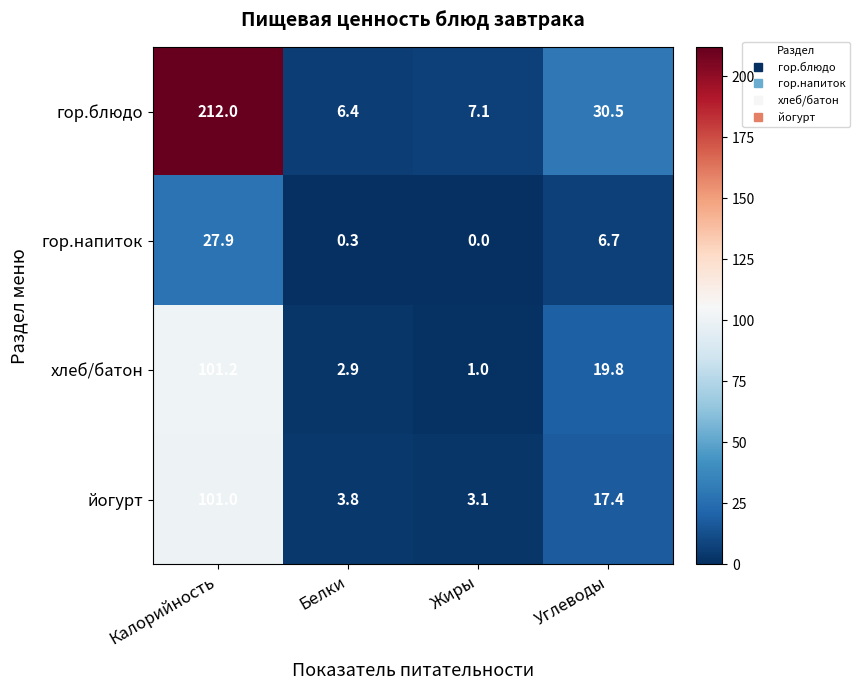

What is the difference between the гор.напиток values at Жиры and Белки?

0.3